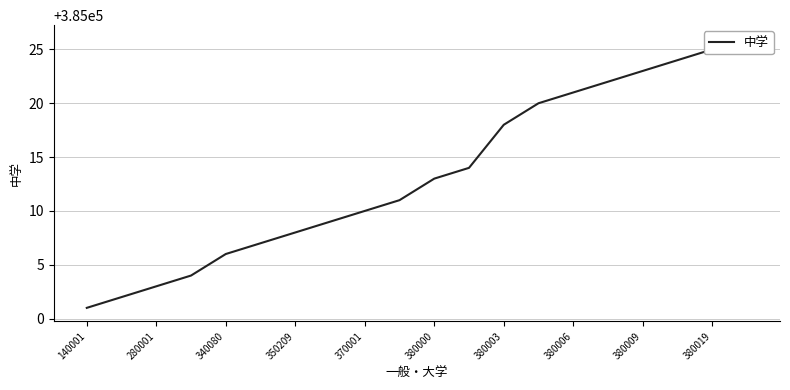

How many data points are less than 385013?

10